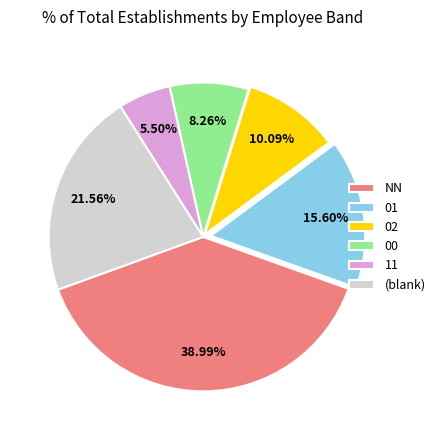

What is the smallest slice in the pie chart?

11